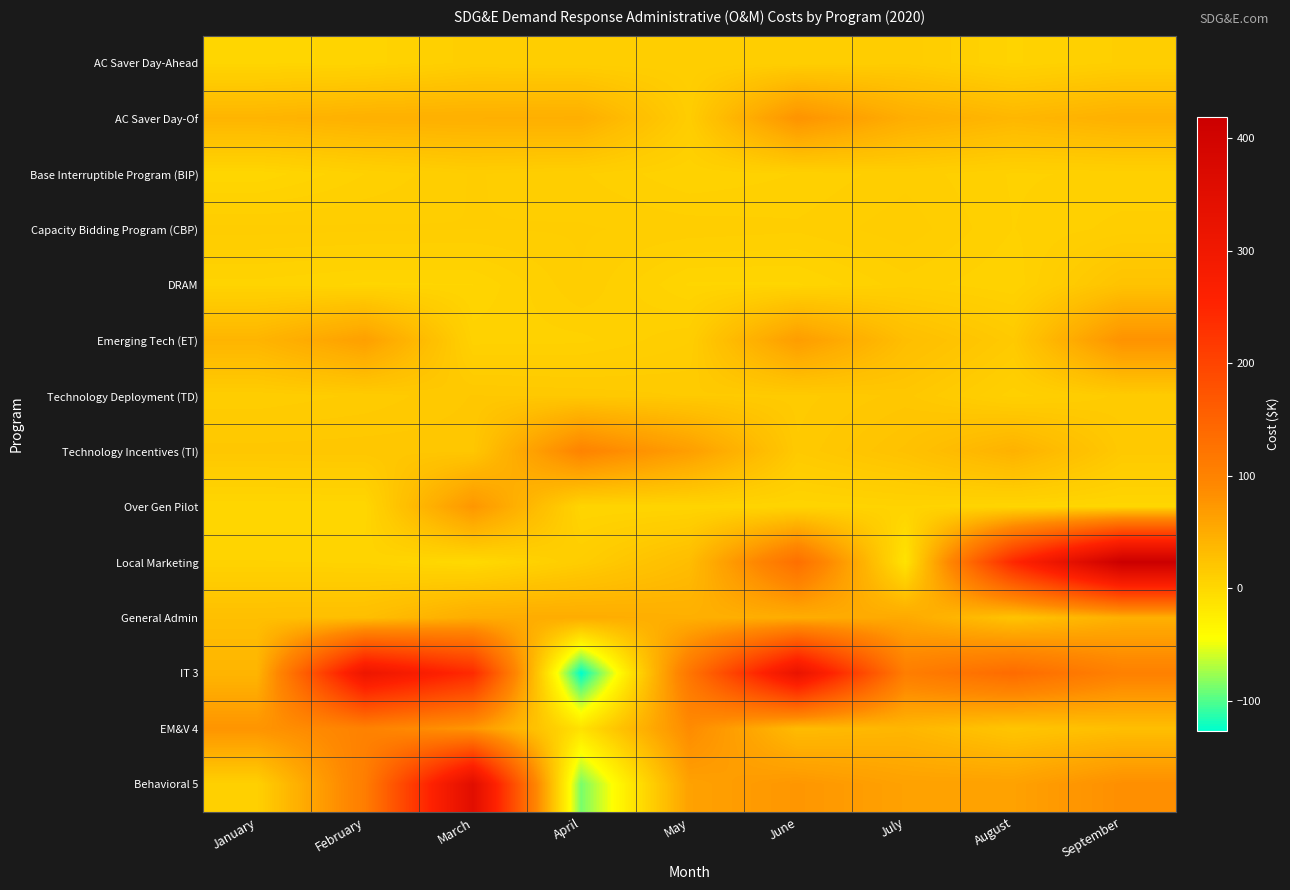

Reading left to right, list all the values displayed in this chart.

AC Saver Day-Ahead: January=2.4	February=4.1	March=11.0	April=10.1	May=10.2	June=10.3	July=13.2	August=5.0	September=10.2
AC Saver Day-Of: January=40.2	February=45.0	March=46.1	April=47.1	May=13.1	June=78.3	July=48.4	August=37.7	September=45.0
Base Interruptible Program (BIP): January=1.6	February=7.6	March=12.1	April=10.0	May=5.6	June=7.7	July=11.1	August=7.3	September=8.0
Capacity Bidding Program (CBP): January=12.6	February=12.2	March=11.9	April=12.1	May=11.0	June=10.2	July=13.3	August=7.5	September=10.5
DRAM: January=4.7	February=2.9	March=3.3	April=11.8	May=3.0	June=3.0	July=8.8	August=5.6	September=24.1
Emerging Tech (ET): January=40.1	February=64.0	March=6.6	April=7.0	May=11.6	June=67.5	July=29.9	August=16.5	September=79.5
Technology Deployment (TD): January=12.2	February=14.4	March=18.4	April=17.4	May=15.9	June=15.2	July=19.1	August=8.5	September=14.7
Technology Incentives (TI): January=19.2	February=19.6	March=19.5	April=98.1	May=65.6	June=16.4	July=25.4	August=43.2	September=17.2
Over Gen Pilot: January=1.4	February=1.6	March=74.4	April=3.1	May=3.8	June=3.9	July=5.3	August=3.0	September=2.2
Local Marketing: January=5.6	February=5.1	March=-1.3	April=12.7	May=31.3	June=131.0	July=-12.7	August=246.2	September=418.9
General Admin: January=28.7	February=29.5	March=49.6	April=50.0	May=46.5	June=48.8	July=53.3	August=23.3	September=45.4
IT 3: January=40.1	February=309.6	March=241.1	April=-126.7	May=120.2	June=321.8	July=107.3	August=137.3	September=102.6
EM&V 4: January=76.8	February=100.9	March=74.8	April=-10.9	May=87.8	June=33.0	July=38.3	August=21.4	September=29.3
Behavioral 5: January=8.4	February=108.3	March=349.8	April=-87.3	May=62.6	June=74.5	July=62.6	August=62.6	September=83.7